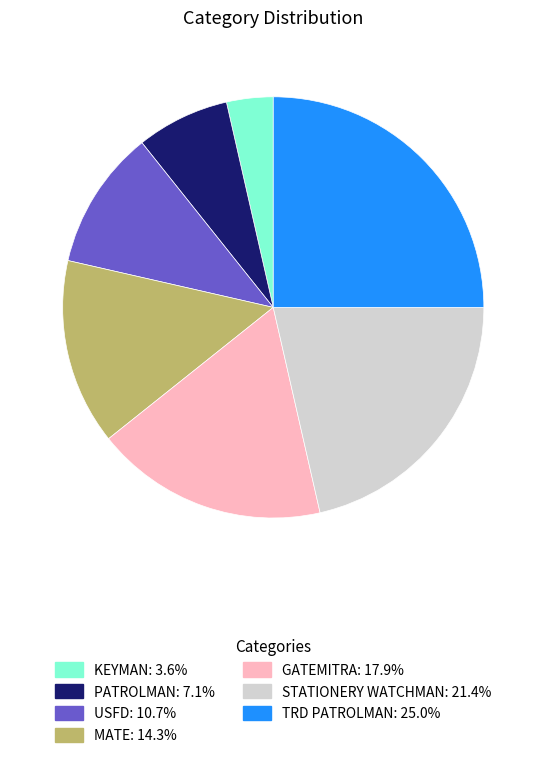

What is the largest slice in the pie chart?

TRD PATROLMAN